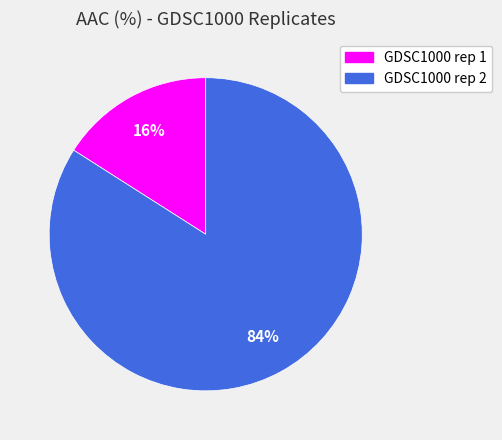

Combined, do GDSC1000 rep 2 and GDSC1000 rep 1 account for over 50%?

Yes